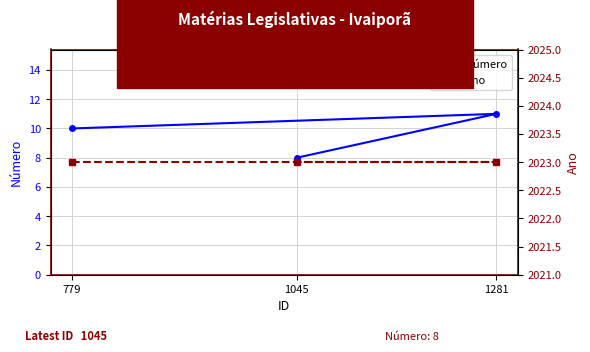

At which category does the chart reach its peak across all series?

779